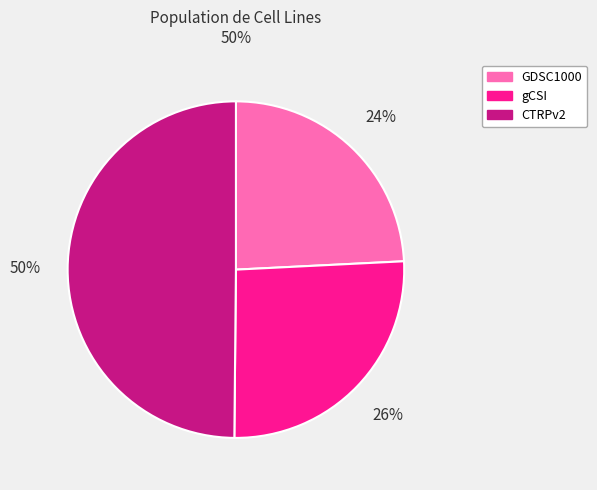

The GDSC1000 slice represents 13% of the pie. True or false?

False